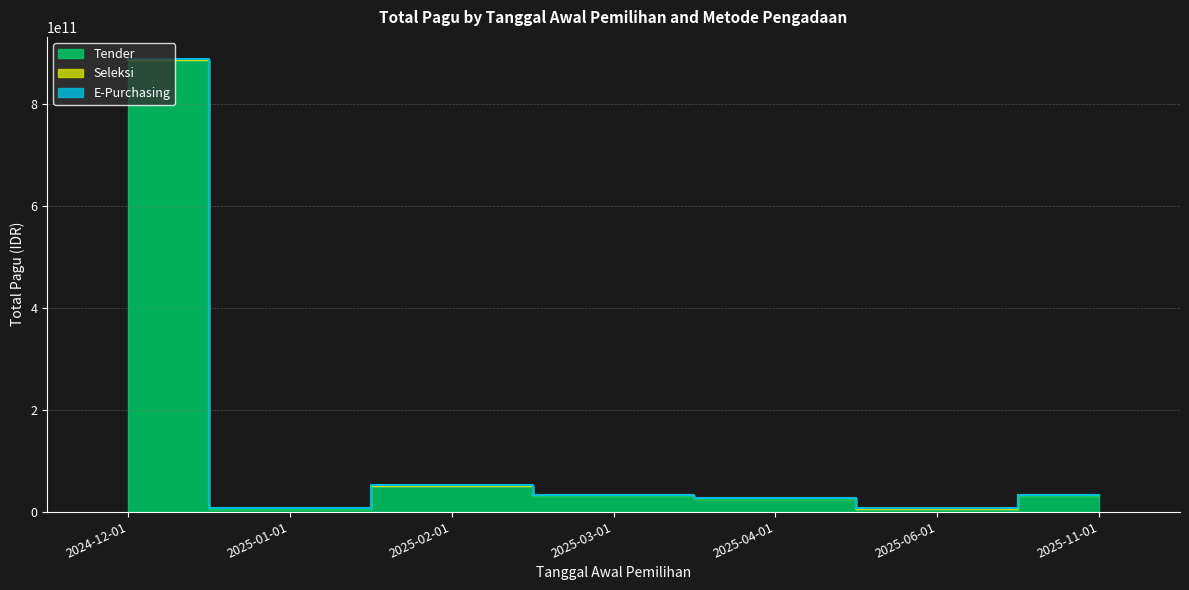

How many interior local peaks does the Seleksi series have?

2